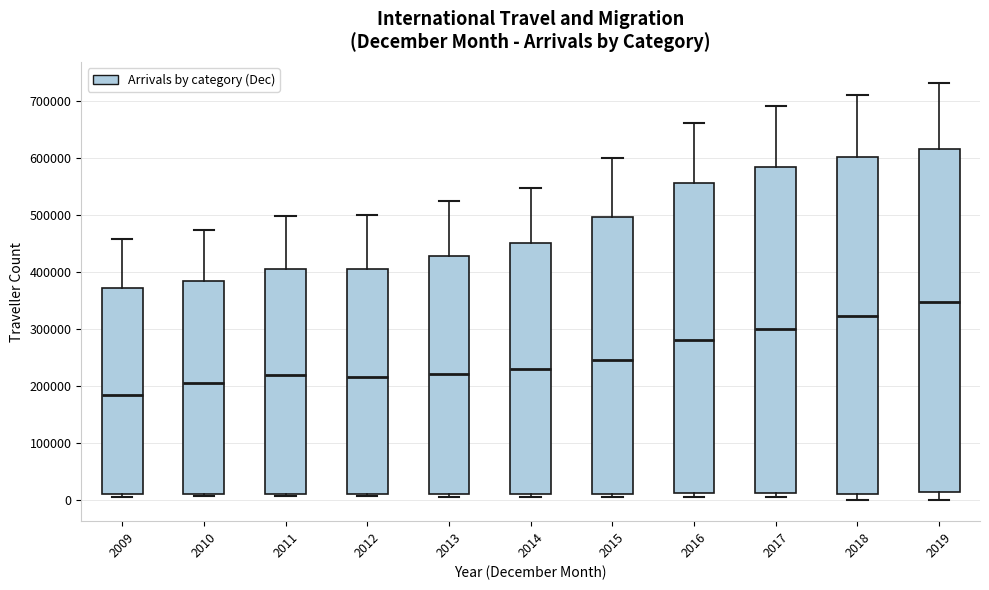

Comparing the boxes themselves (not the whiskers), which one is the tallest?

2019